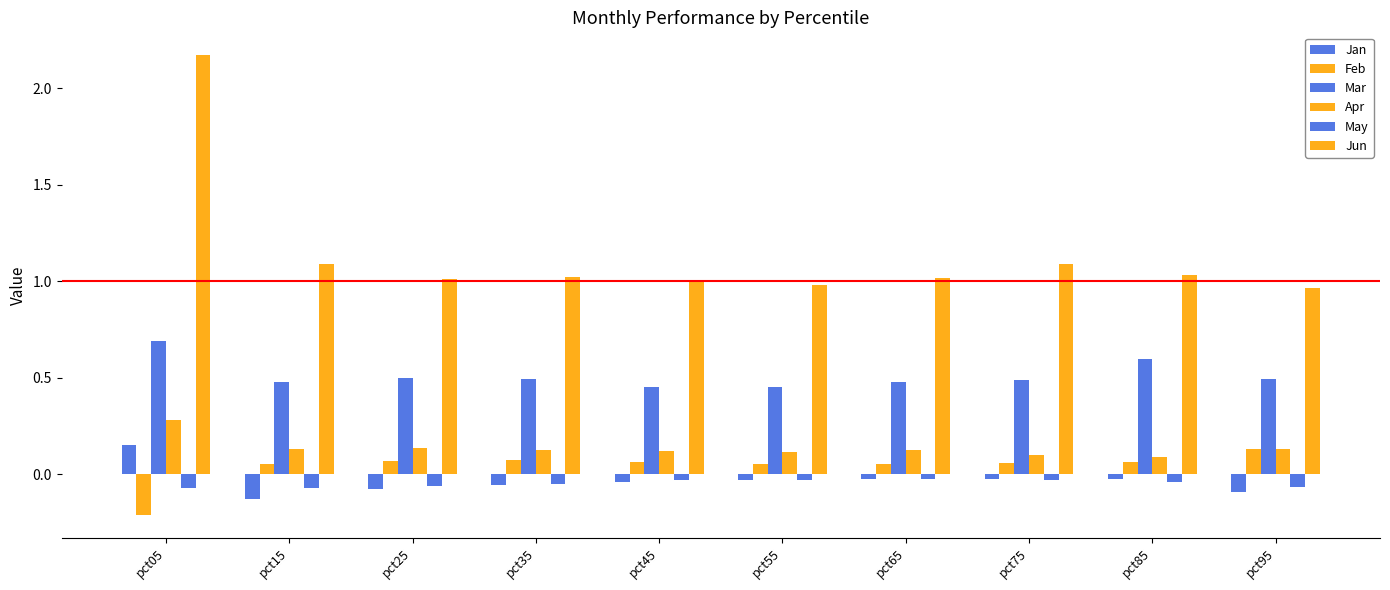

What is the total value across all series at pct35?

1.6